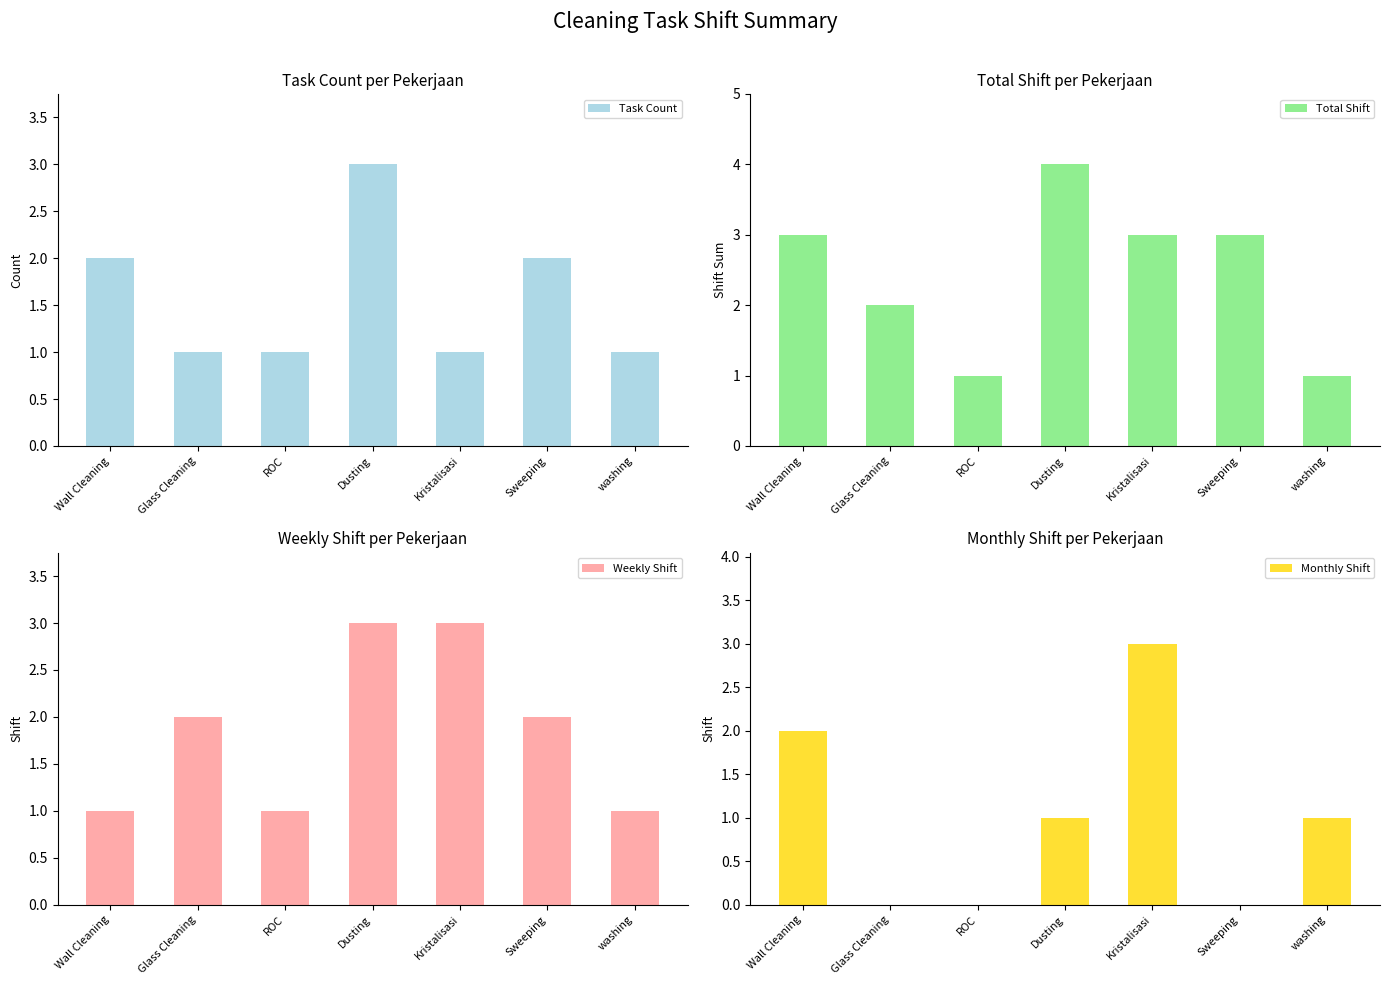

At which label is Weekly Shift closest to 2?

Glass Cleaning